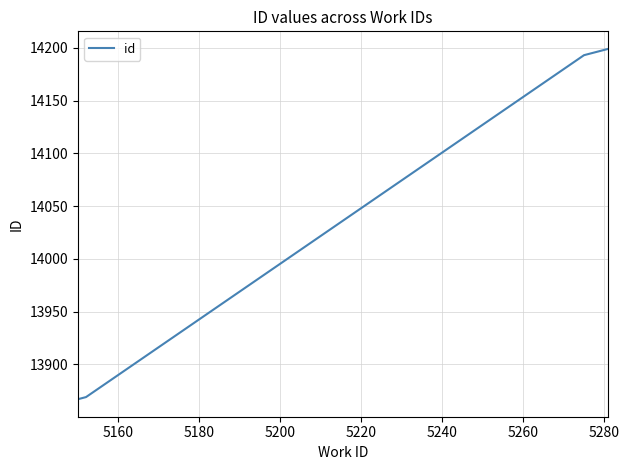

What is the difference between the maximum and minimum values?

332